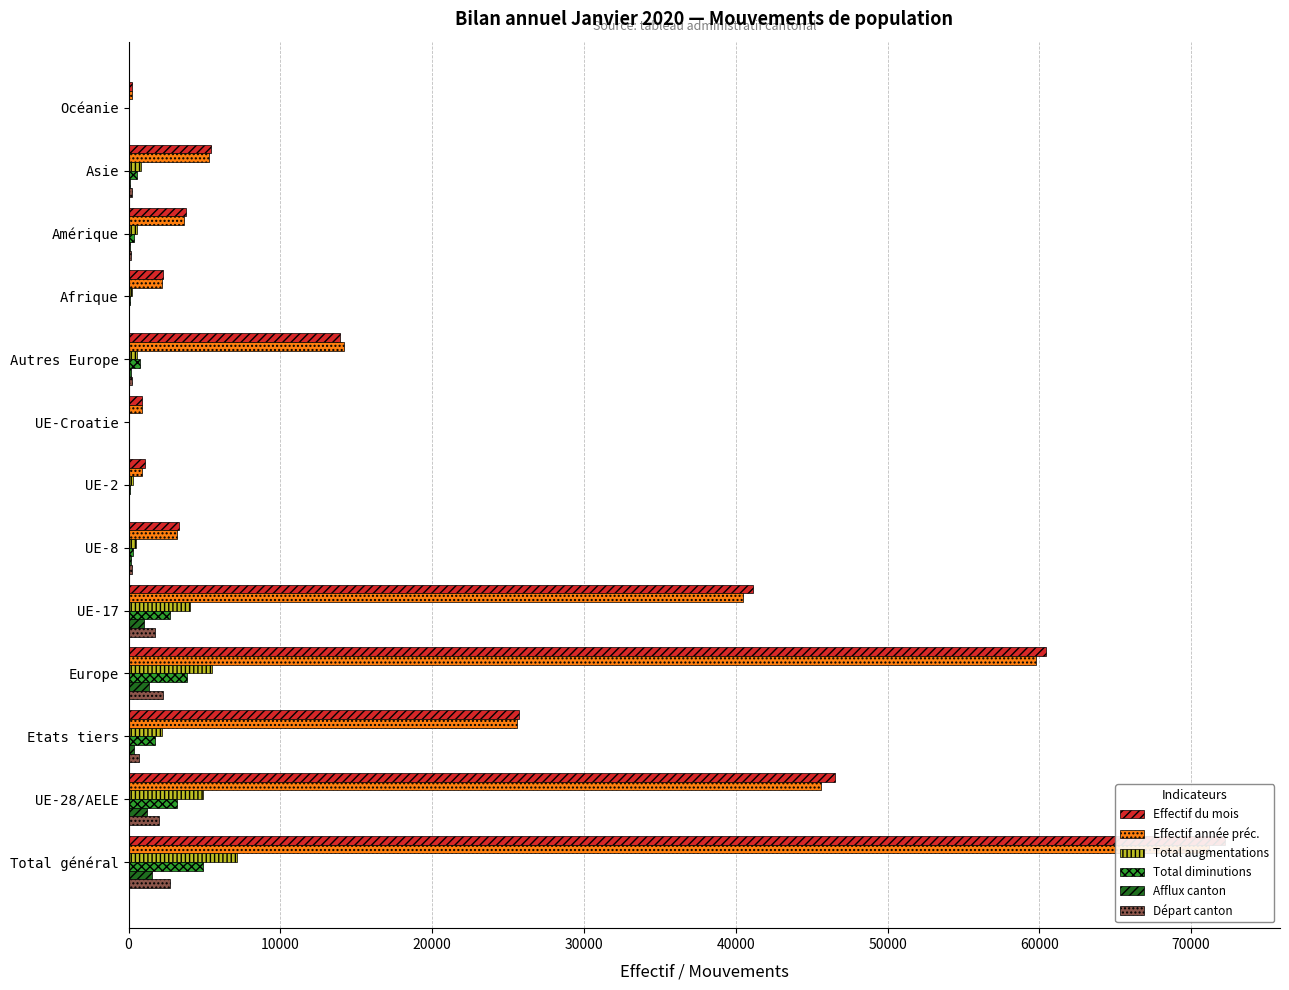

What is the maximum value for Effectif du mois?

72241